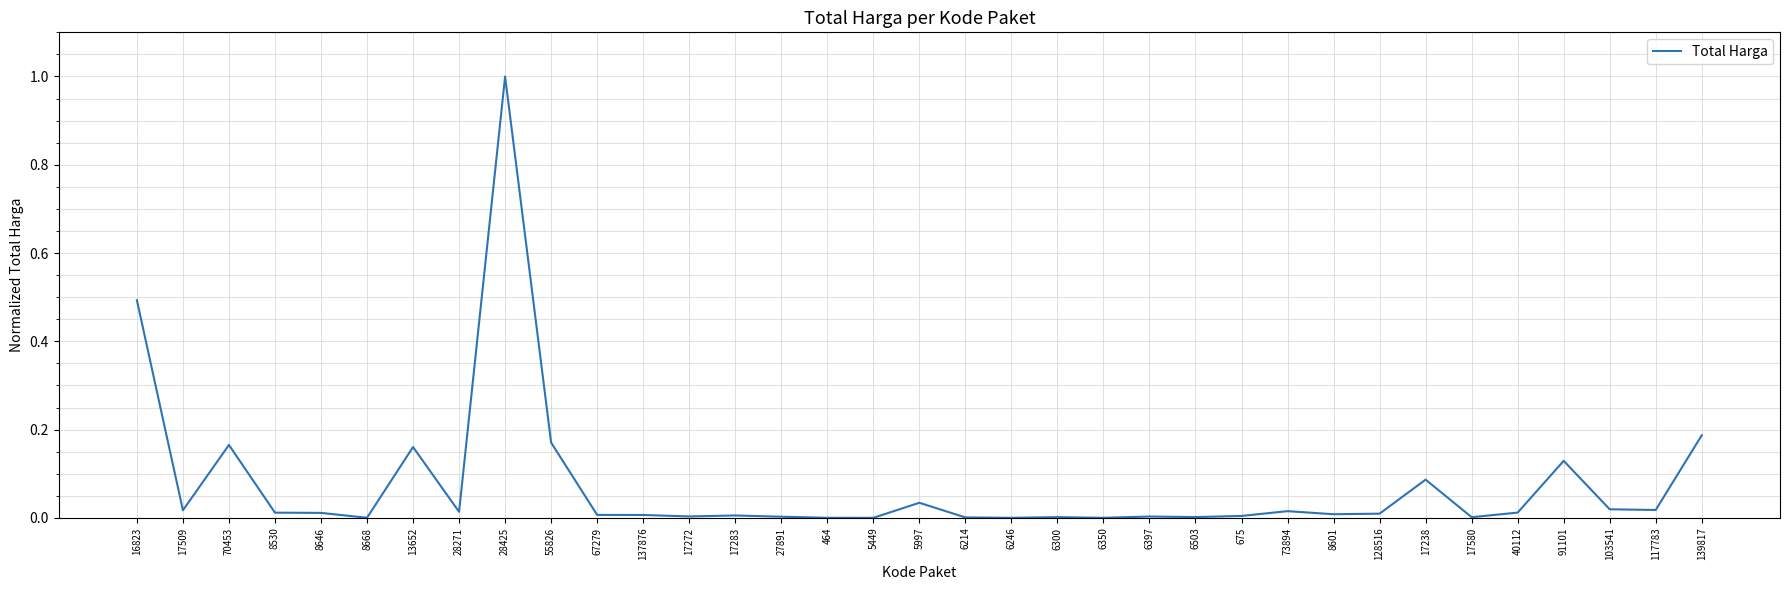

The chart shows a value of 0.0 at 6397. True or false?

True